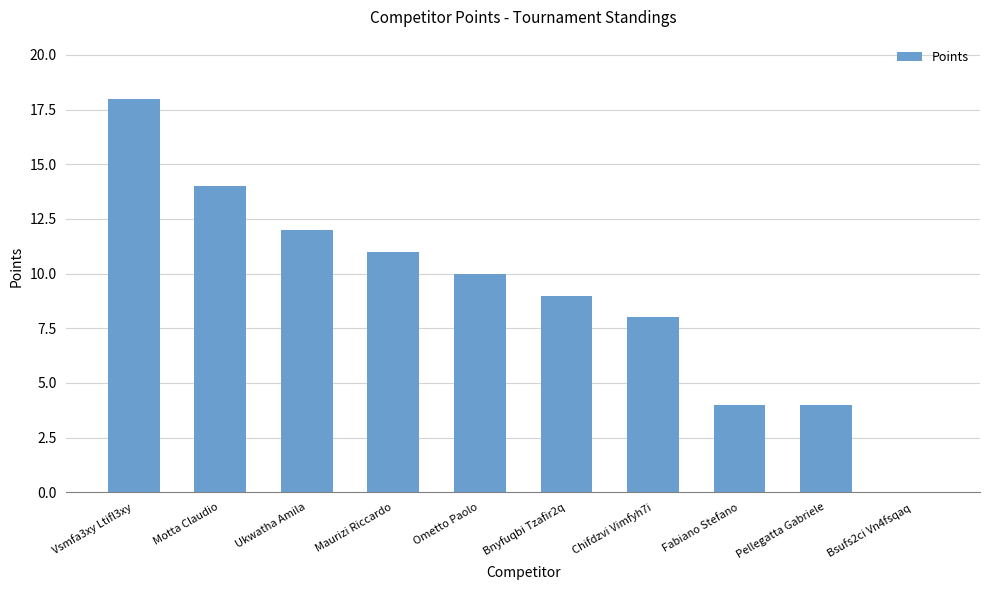

What is the average value?

9